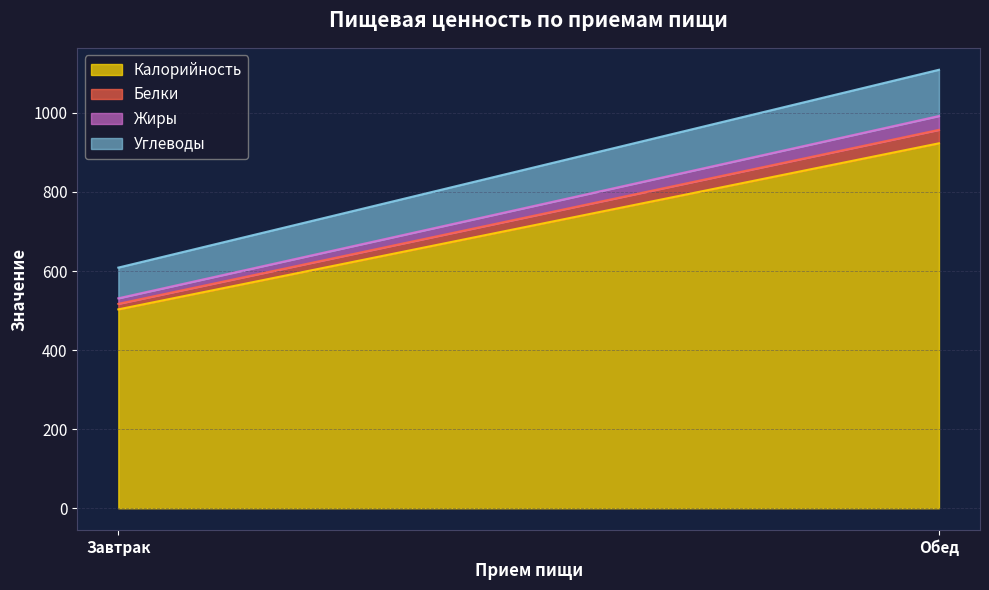

What is the total value across all series at Завтрак?

608.7